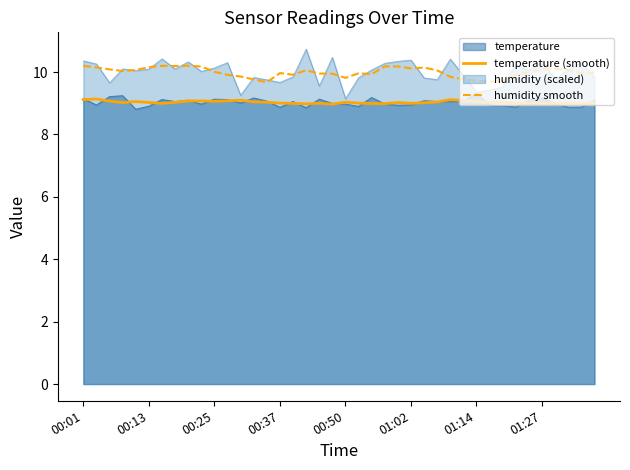

What position from the left is 33?

34